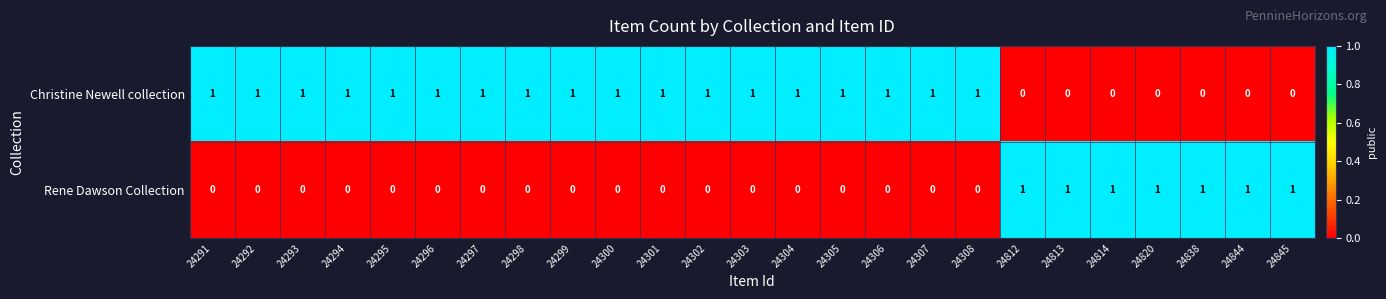

Is it true that Christine Newell collection equals 0 at 24306?

False